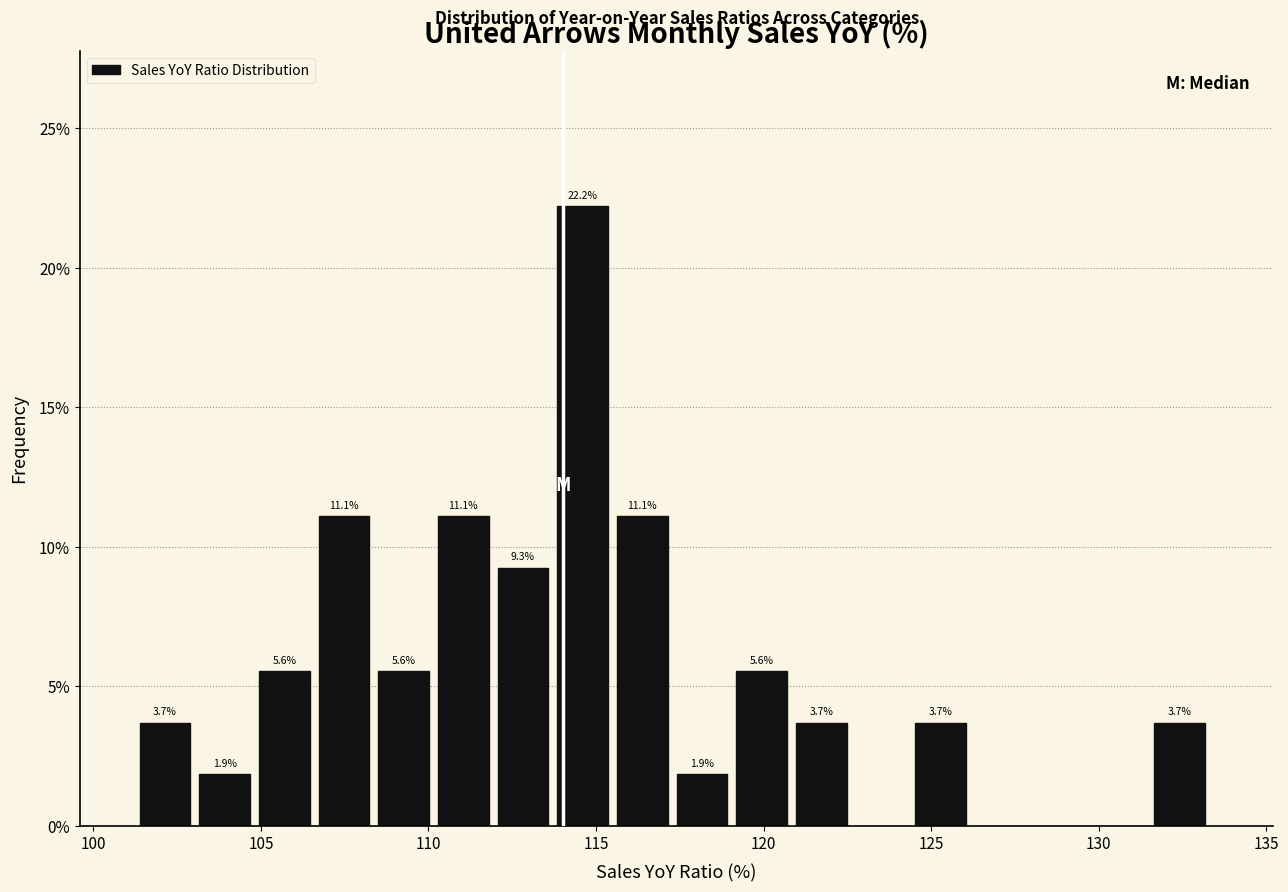

Around what value on the x-axis is the tallest bar? Give the approximate position of its centre, as read against the axis.

114.5